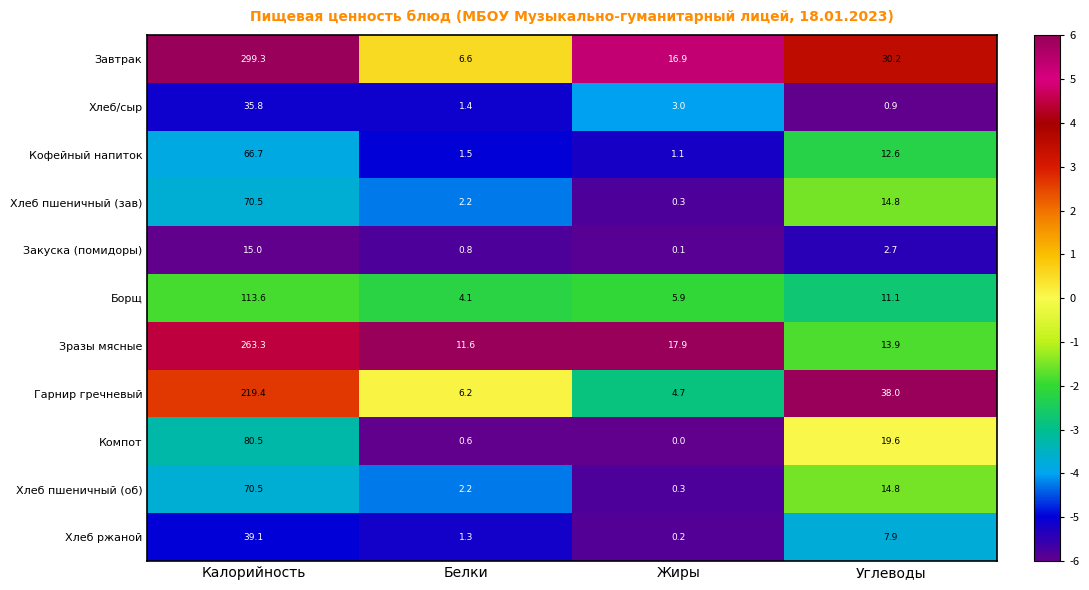

The Гарнир гречневый series shows 4.3 at Белки. True or false?

False